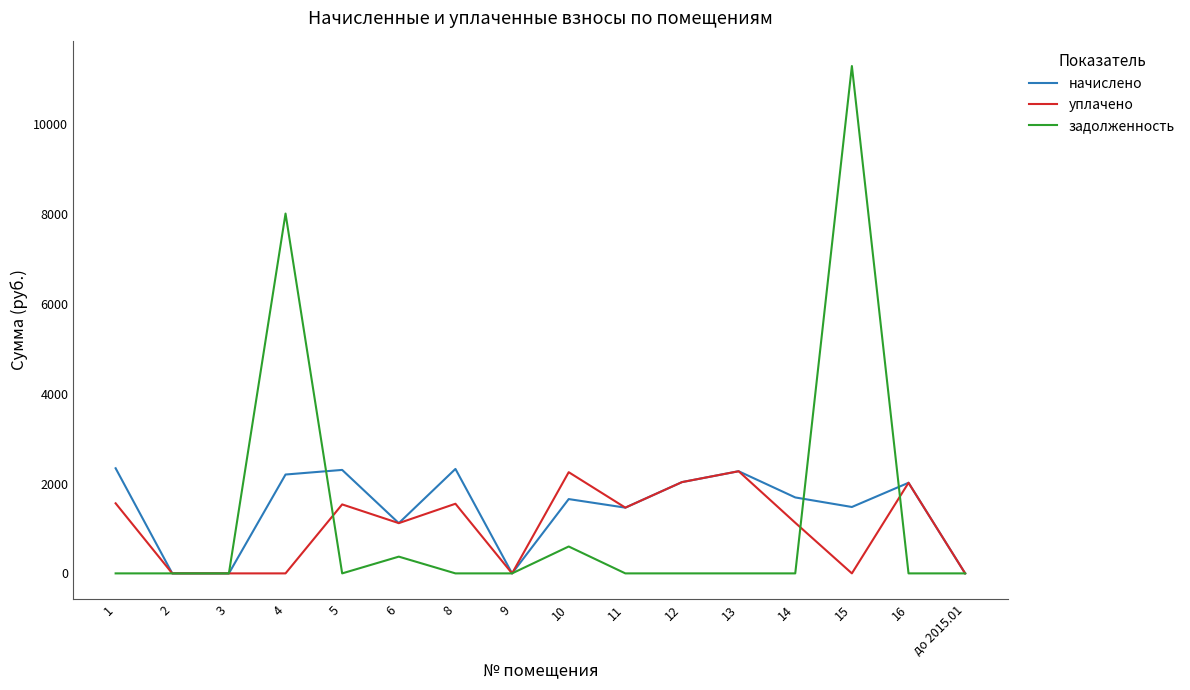

What is the highest value of the уплачено series?

2272.9